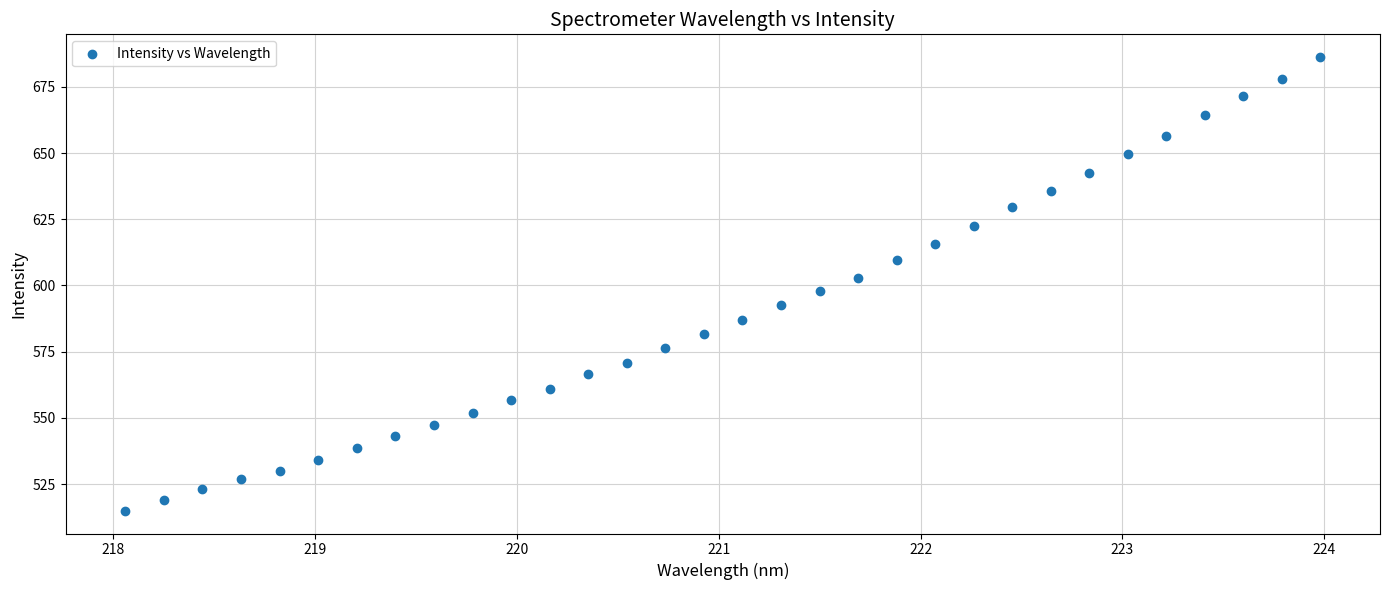

What is the range of Y values (max minus min)?

171.3